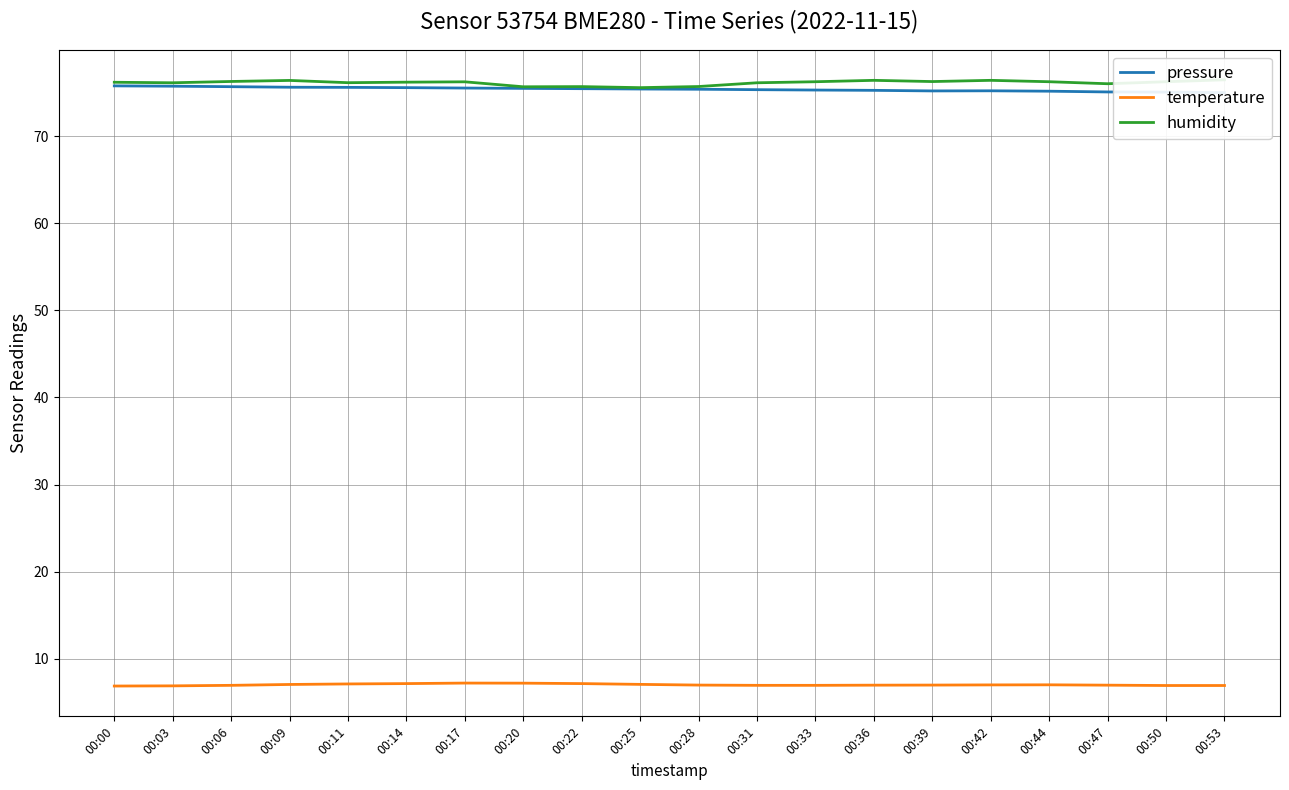

What are all the series names shown in the legend?

pressure, temperature, humidity